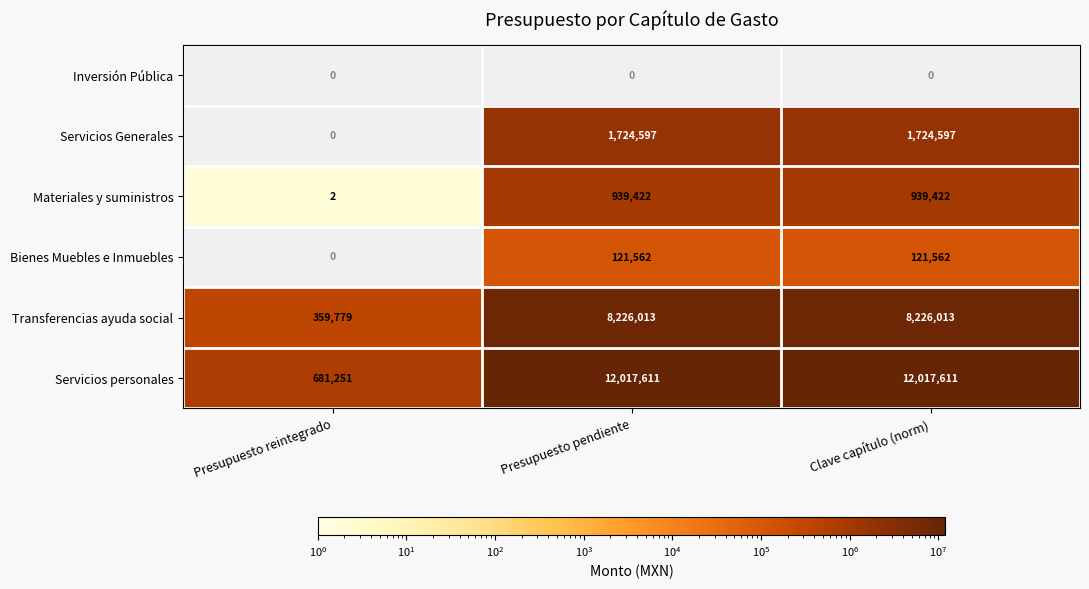

Is the value of Materiales y suministros at Presupuesto reintegrado greater than the value of Transferencias ayuda social at Presupuesto pendiente?

No